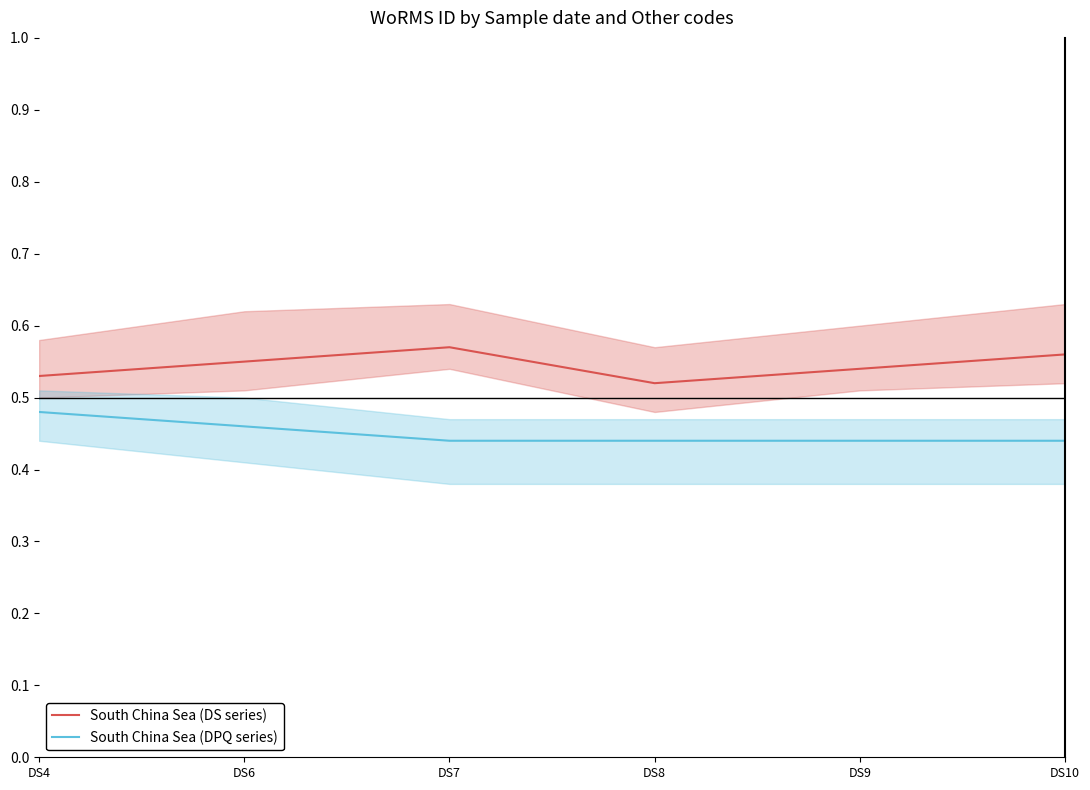

List the labels in order of South China Sea (DS series) value, smallest first.

DS8, DS4, DS9, DS6, DS10, DS7